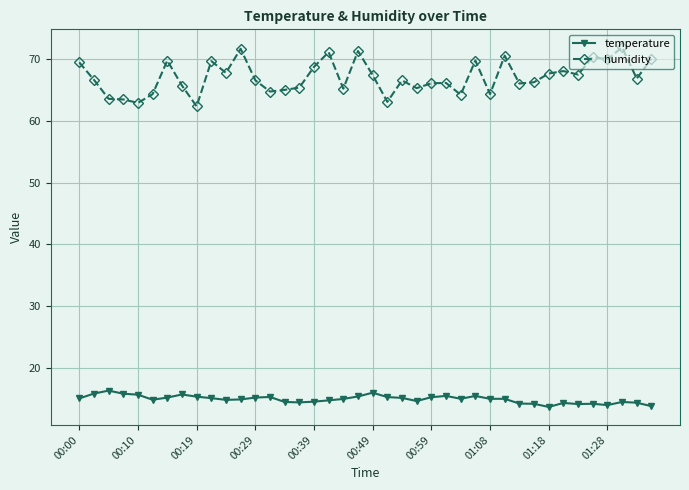

At how many categories does at least one series exceed 27?

40